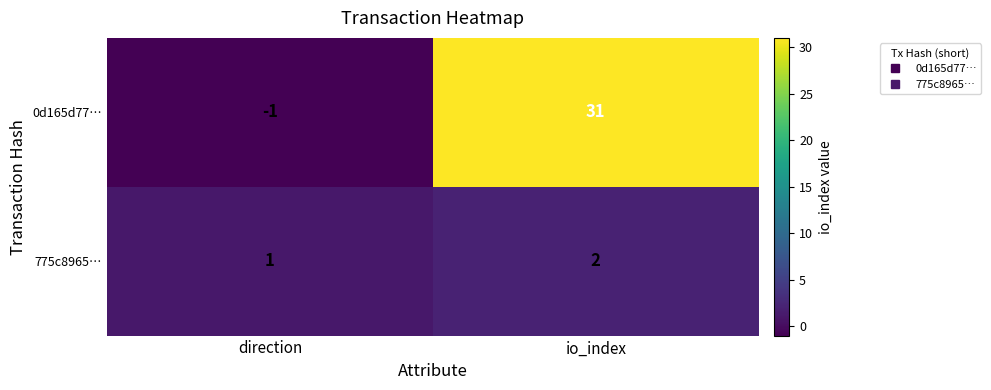

What is the spread (max minus min) of values at direction?

2